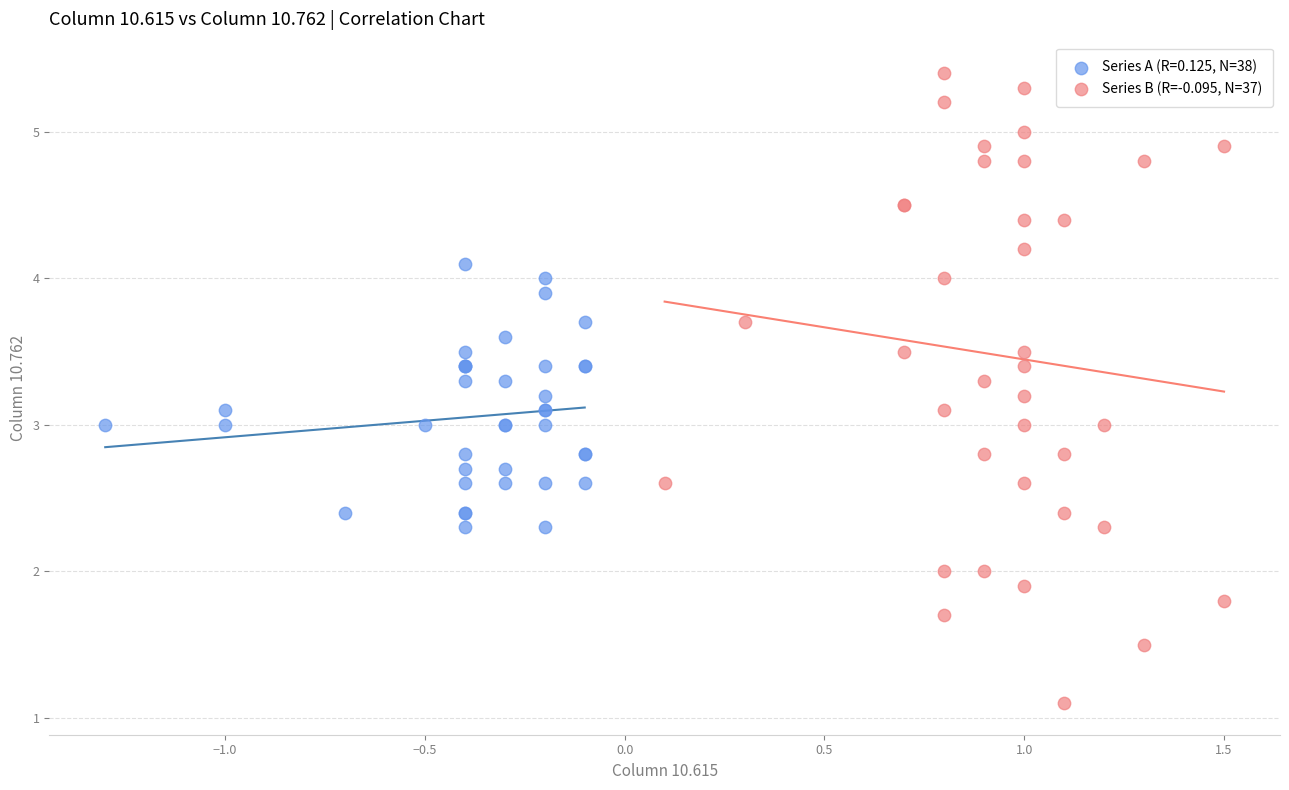

Which series reaches the minimum Y coordinate?

Series B (R=-0.095, N=37)